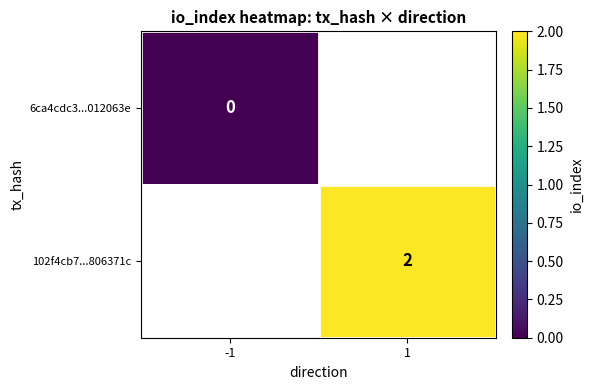

At which category does the chart reach its peak across all series?

1